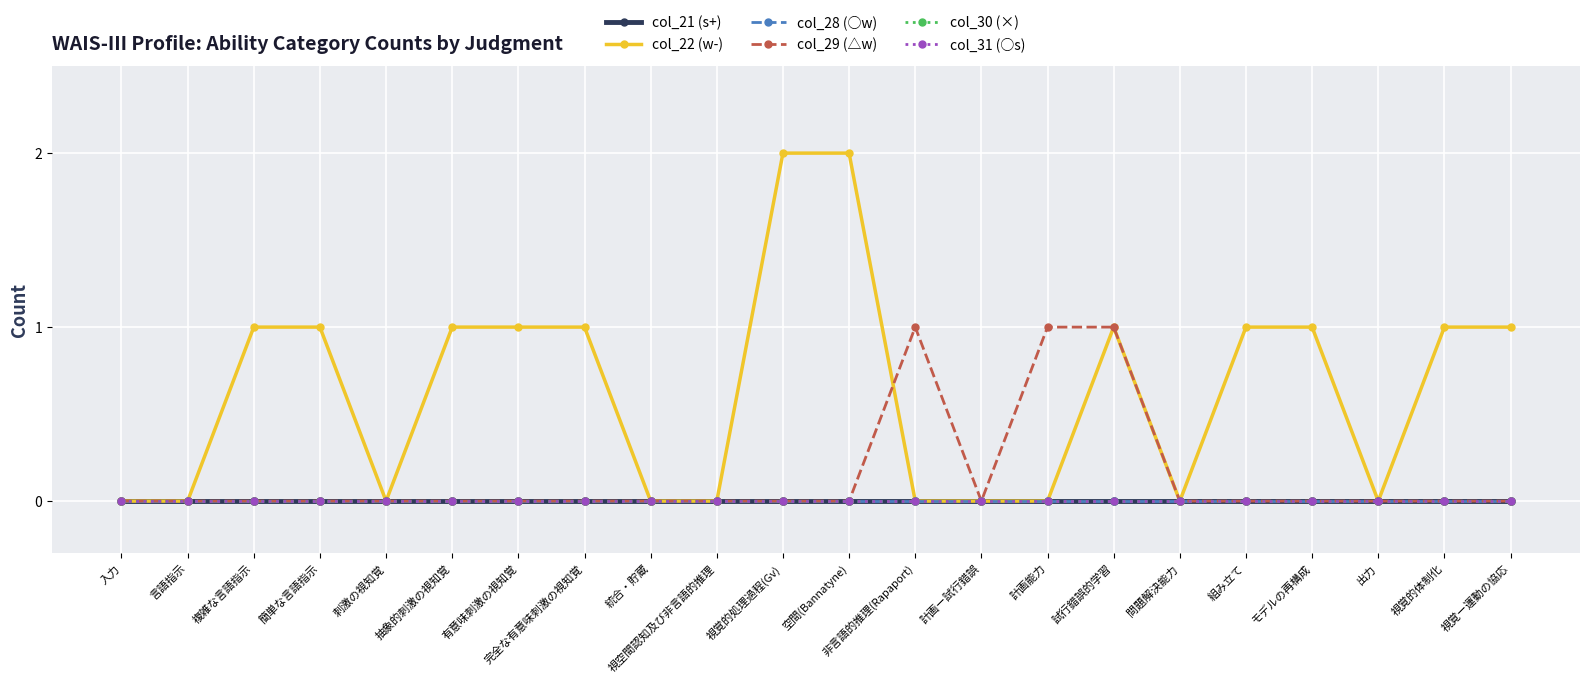

Does the chart have visible grid lines?

Yes